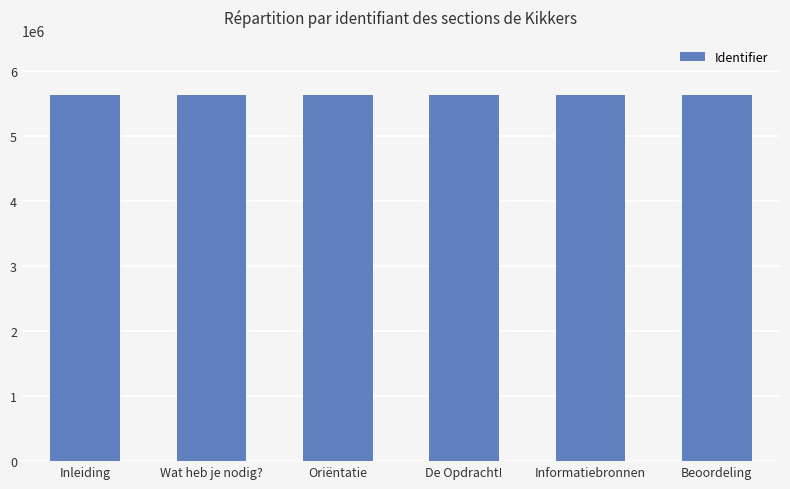

How many data points does each series have?

6